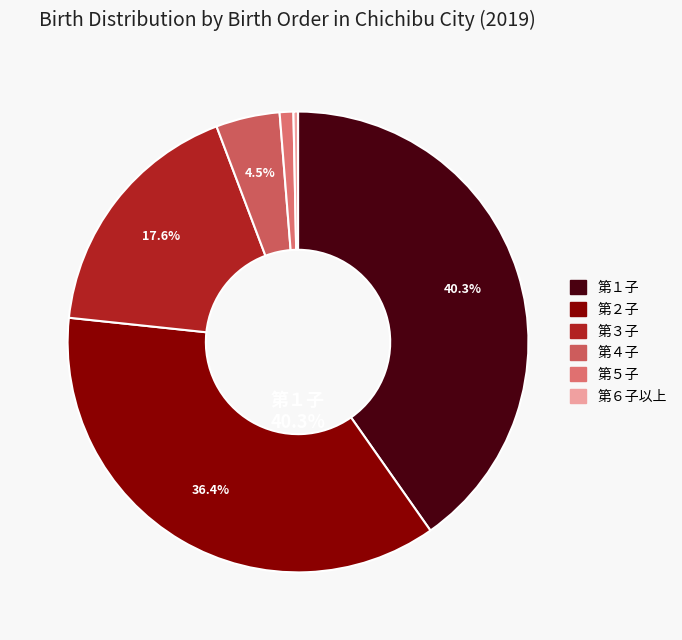

Which has a higher value, 第６子以上 or 第５子?

第５子